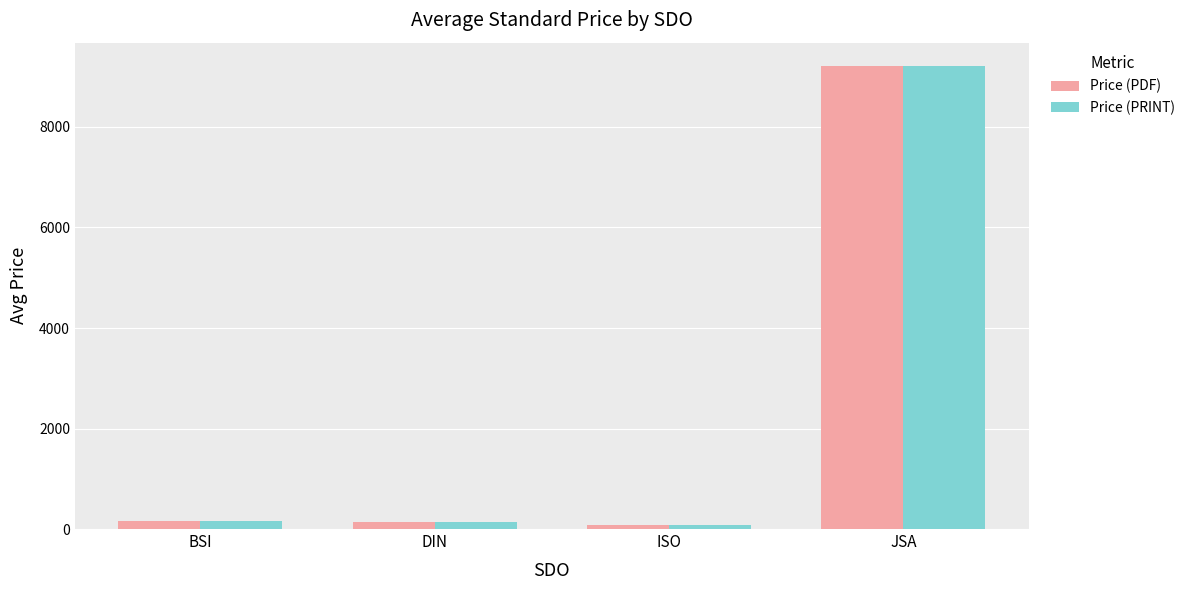

The Price (PRINT) series shows 151.6 at BSI. True or false?

True